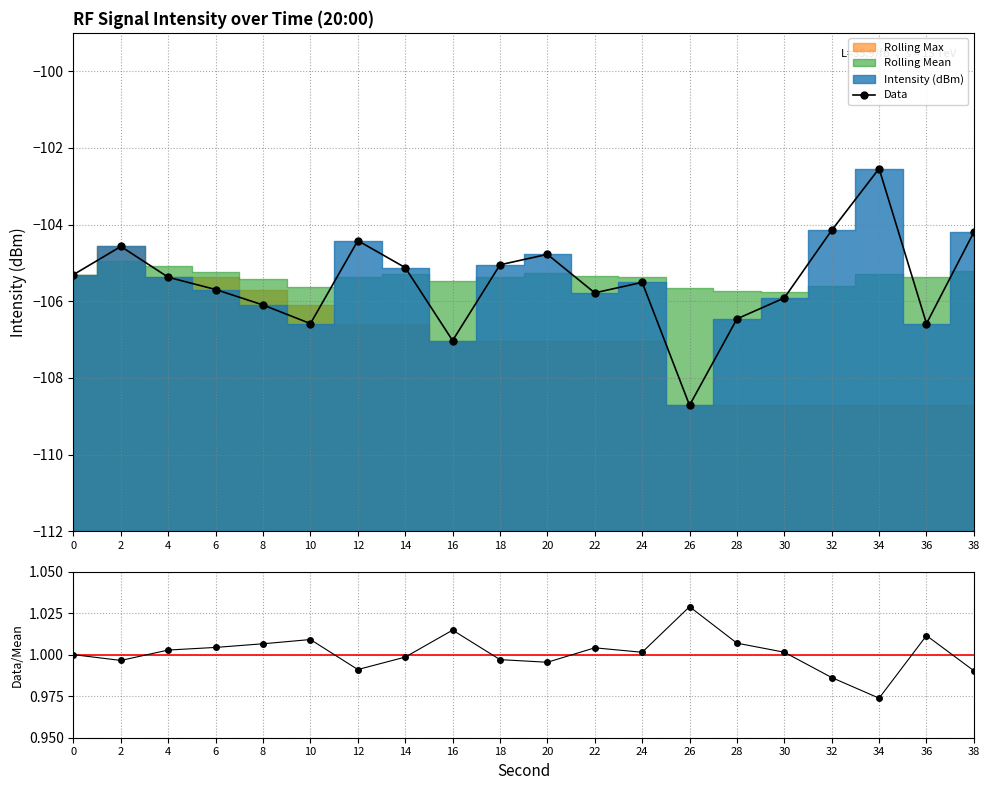

List the labels in order of Data value, smallest first.

26, 16, 36, 10, 28, 8, 30, 22, 6, 24, 4, 0, 14, 18, 20, 2, 12, 38, 32, 34